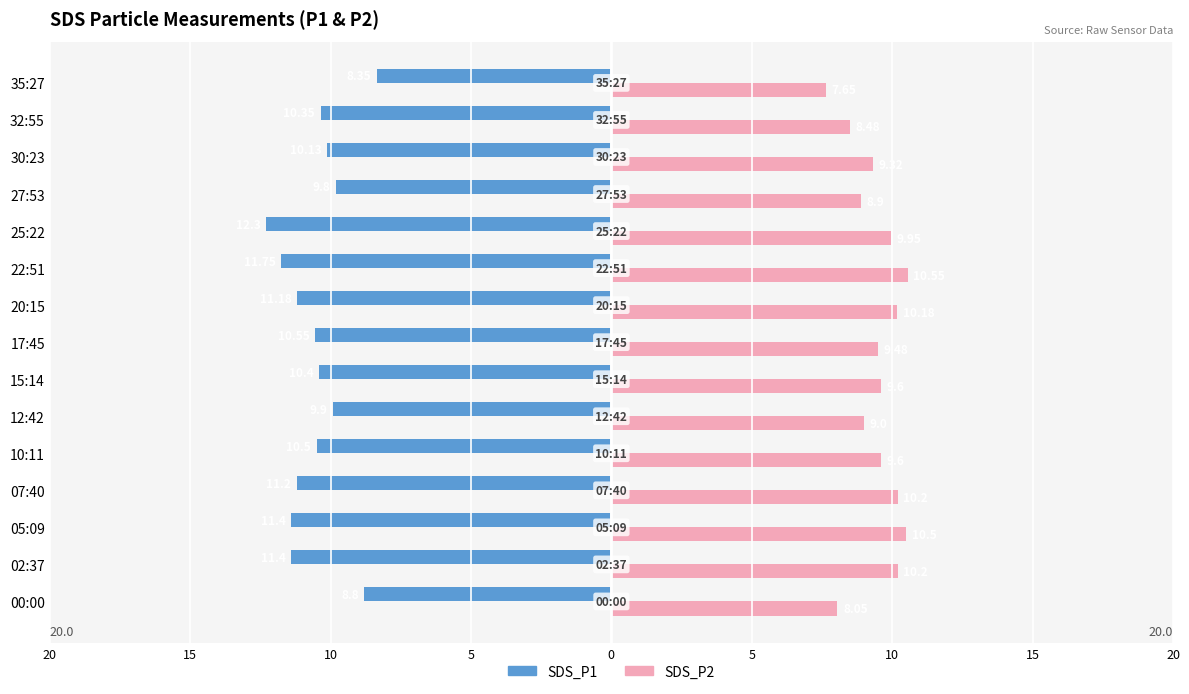

Which series has the widest spread of values?

SDS_P1